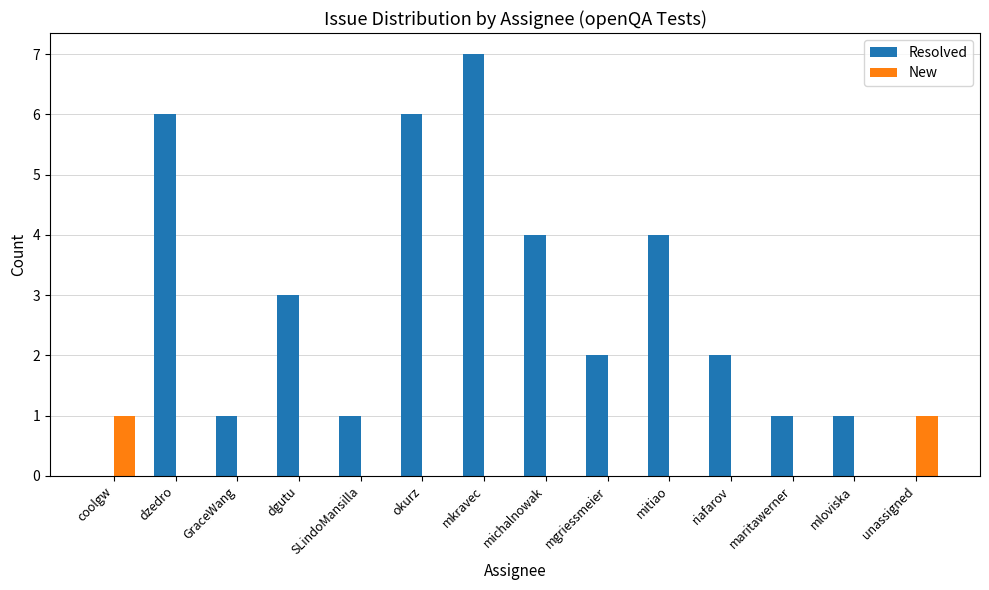

True or false: New has a value of -1 at GraceWang.

False